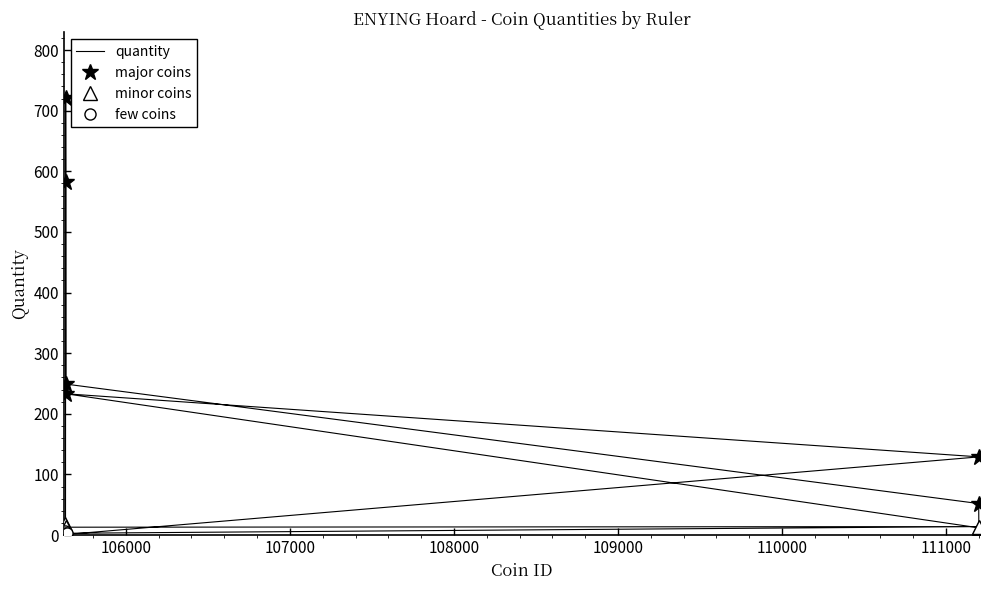

The chart shows a value of 771 at Philip I. True or false?

False